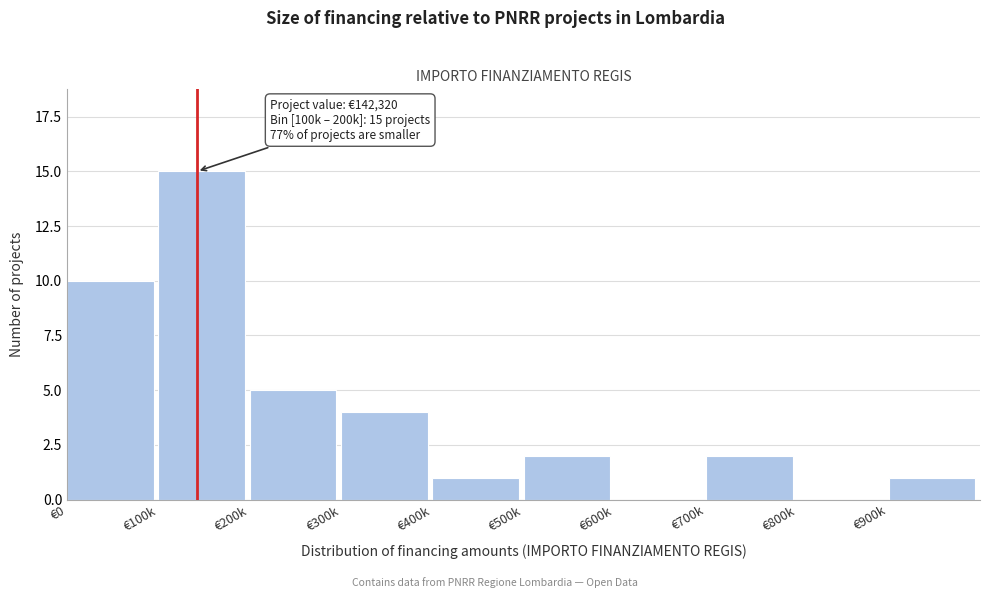

Reading left to right, what are all the values shown in this chart?

€0=10	€100k=15	€200k=5	€300k=4	€400k=1	€500k=2	€600k=0	€700k=2	€800k=0	€900k=1